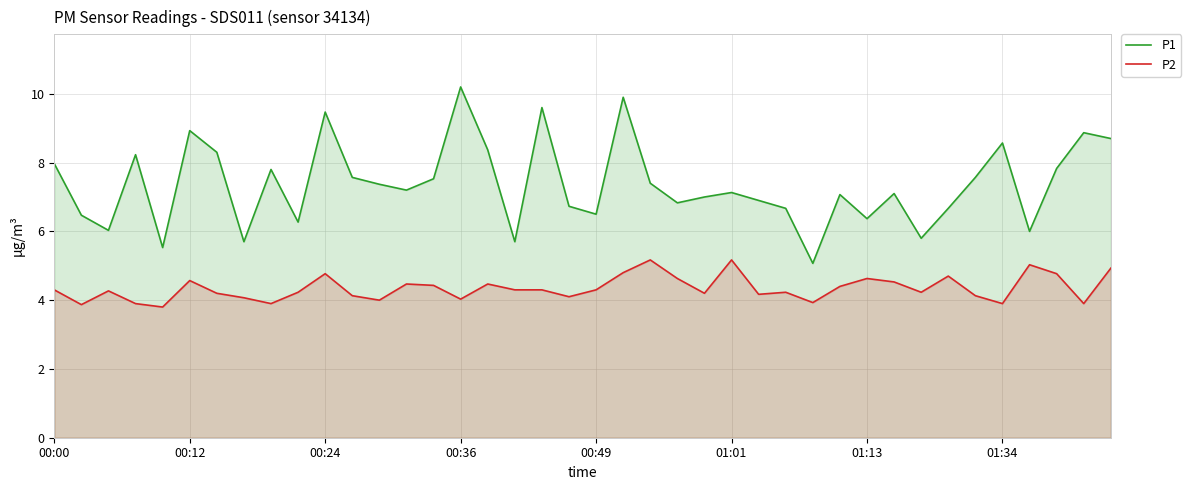

Rank the series at 24 from lowest to highest value.

P2, P1